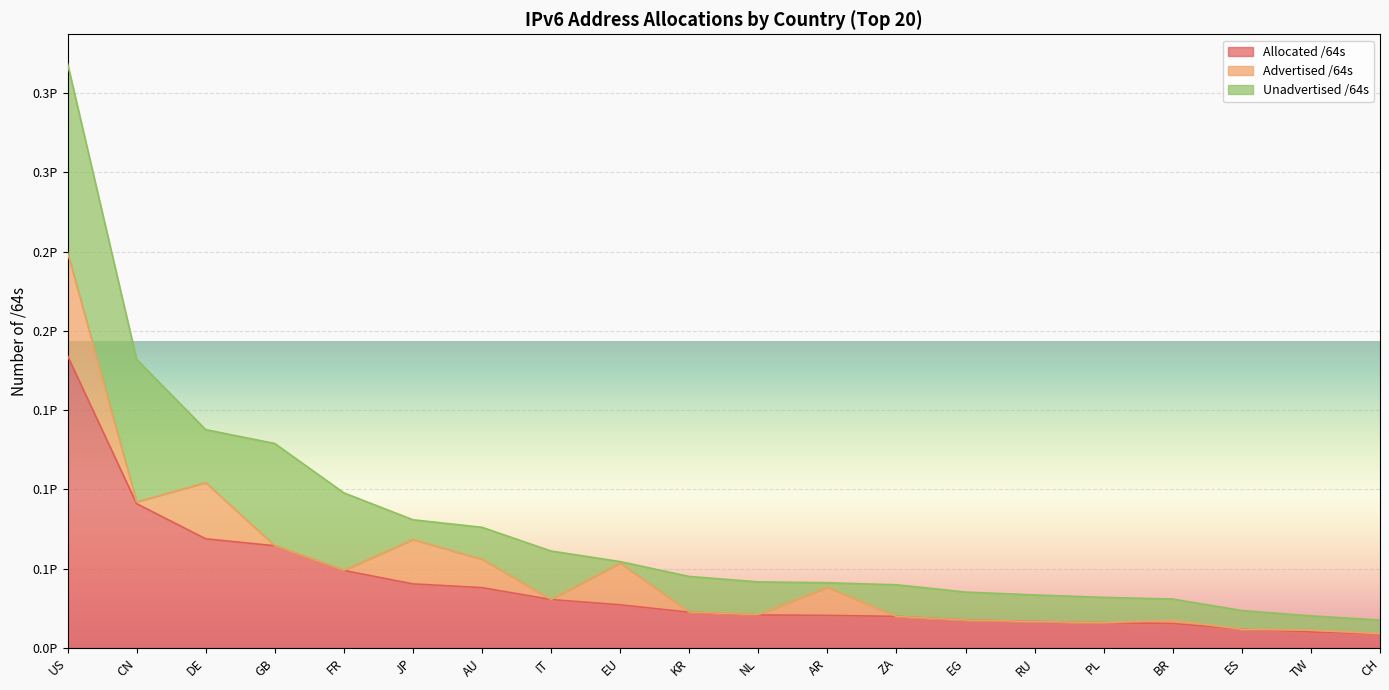

What value does the Unadvertised /64s series have at EG, to the nearest 50?

17622250946550